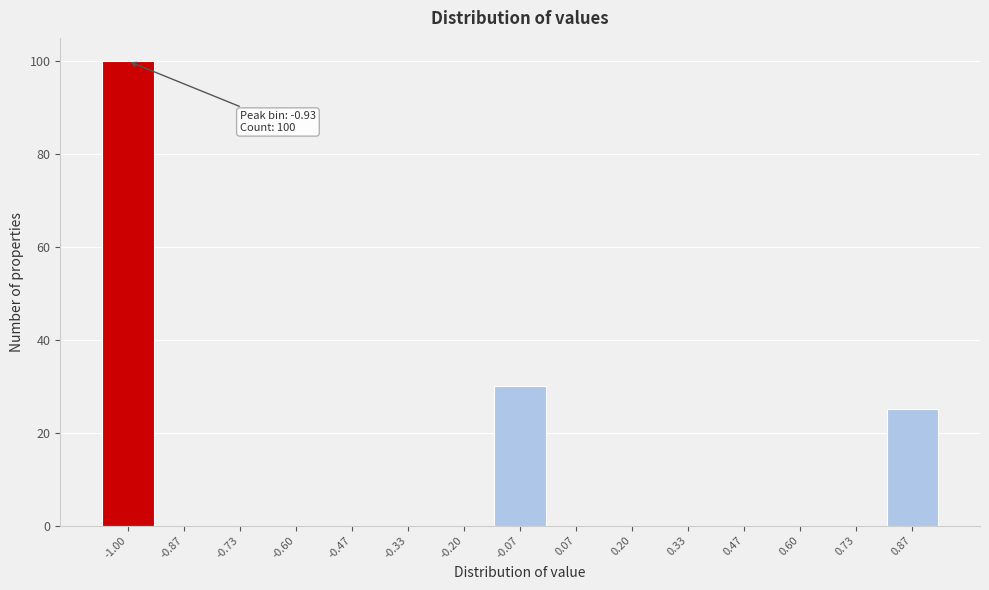

Reading left to right, extract all data points from this chart.

-1.00=100	-0.87=0	-0.73=0	-0.60=0	-0.47=0	-0.33=0	-0.20=0	-0.07=30	0.07=0	0.20=0	0.33=0	0.47=0	0.60=0	0.73=0	0.87=25